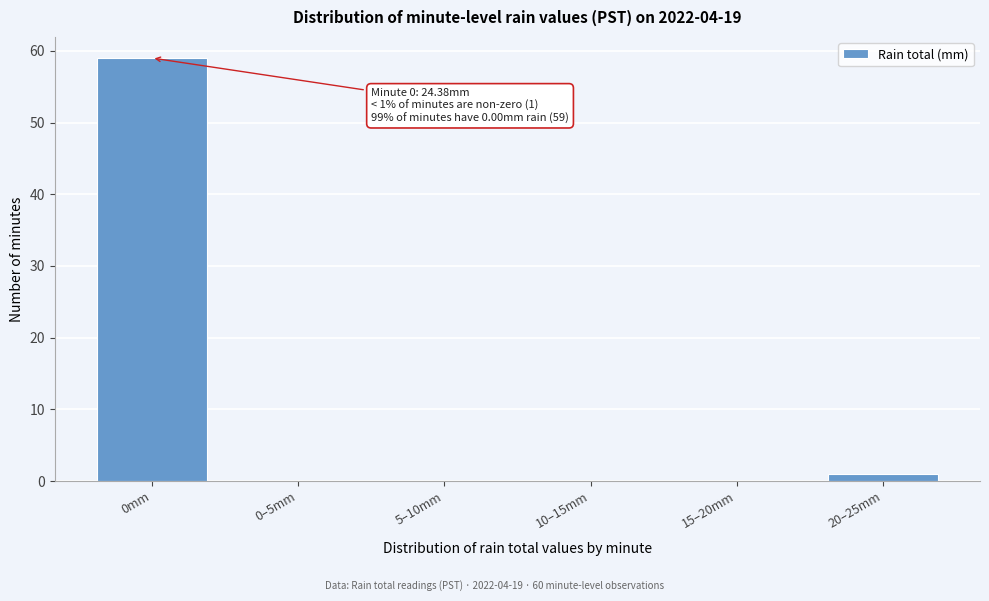

Reading left to right, extract all data points from this chart.

0mm=59	0–5mm=0	5–10mm=0	10–15mm=0	15–20mm=0	20–25mm=1